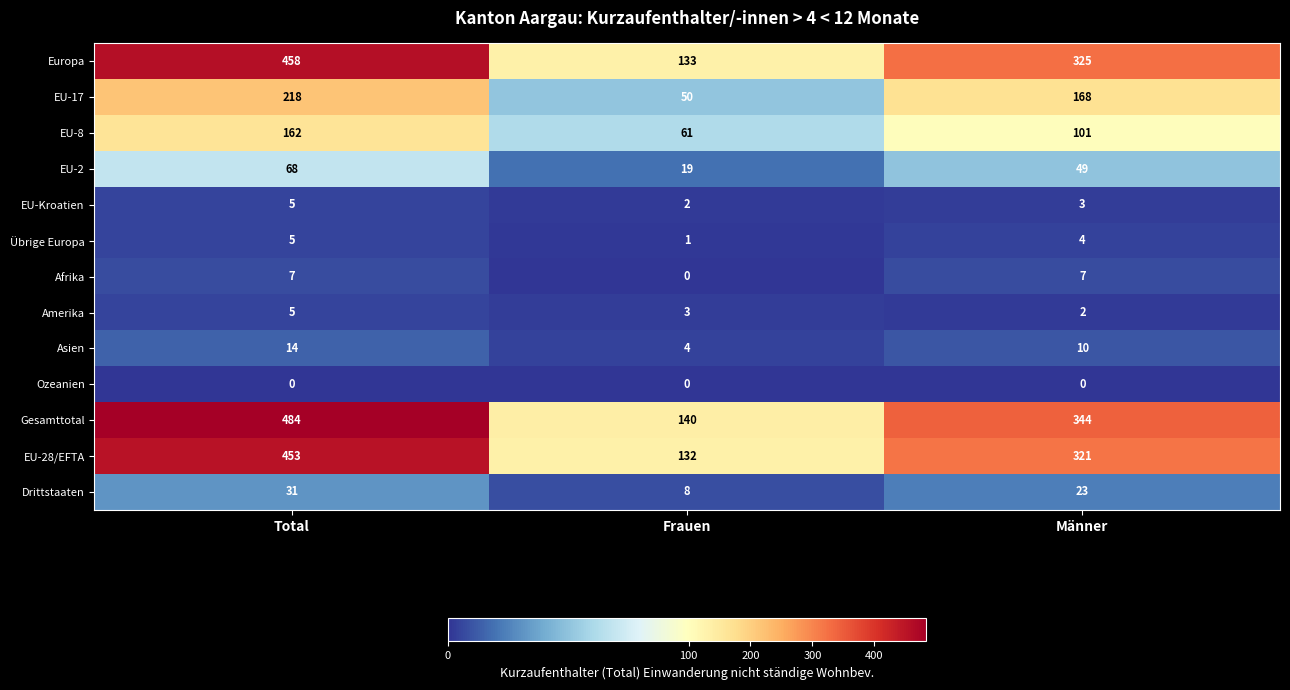

What is the total value across all series at Männer?

1357